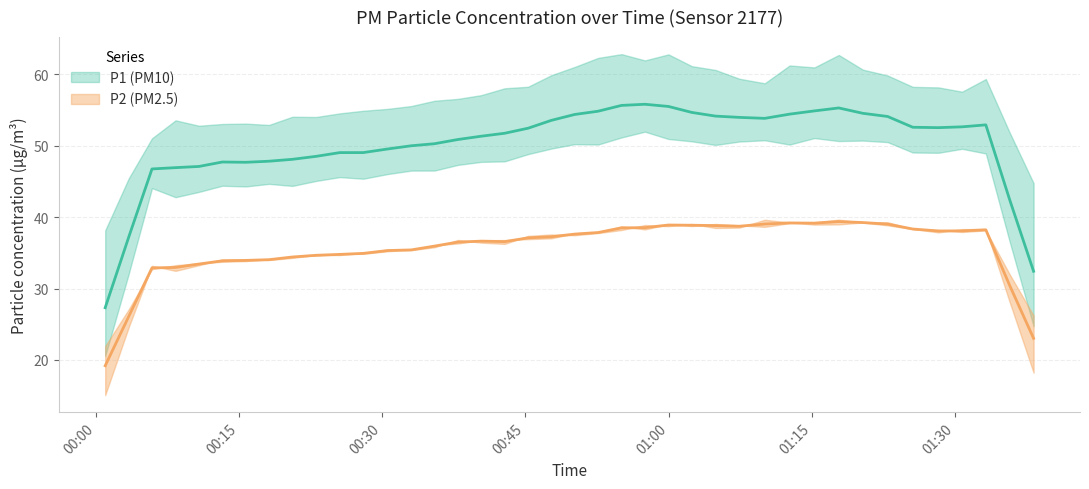

Which series has the widest spread of values?

P1